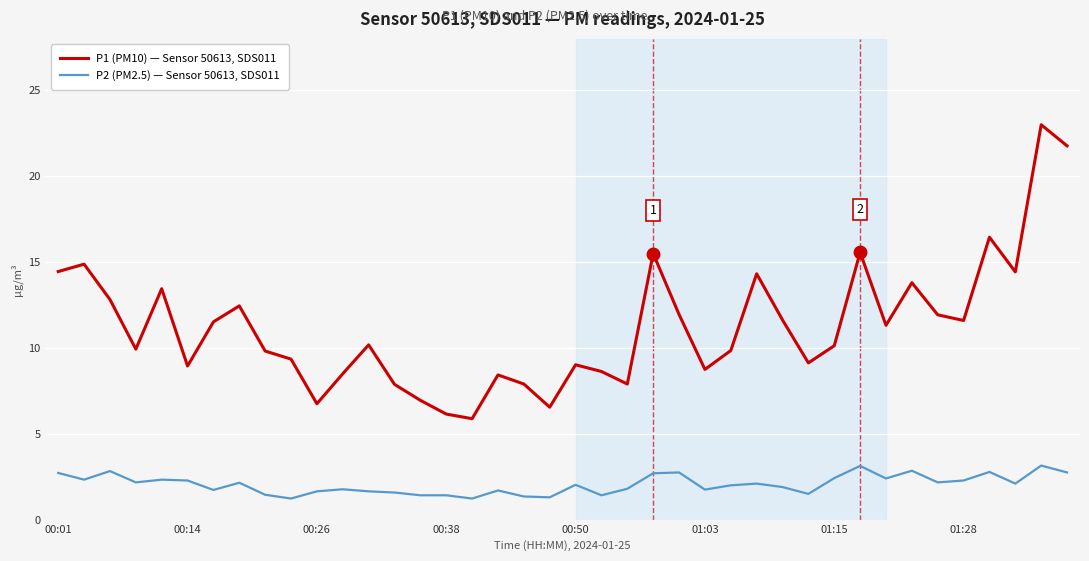

Which series has the largest range (max minus min)?

P1 (PM10) — Sensor 50613, SDS011